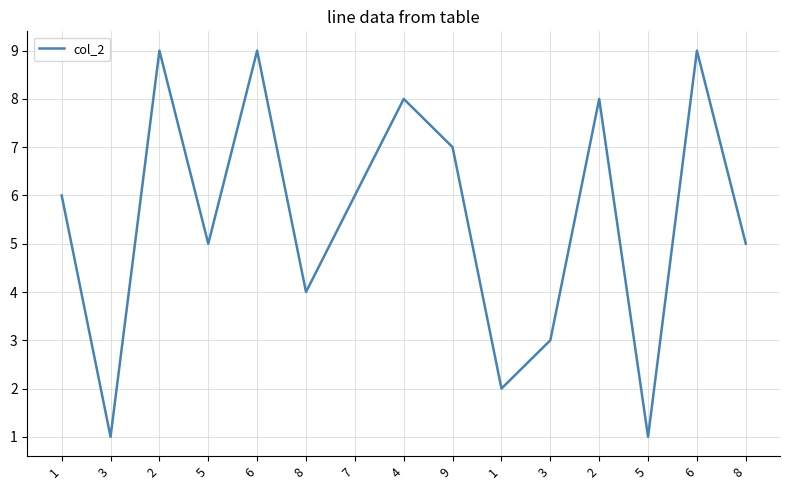

Does the chart display data point markers on the line(s)?

No